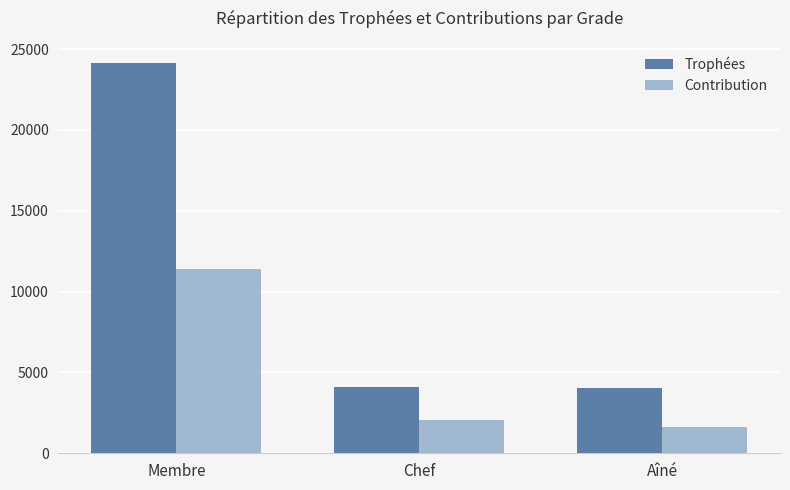

How many bars are there in total?

6